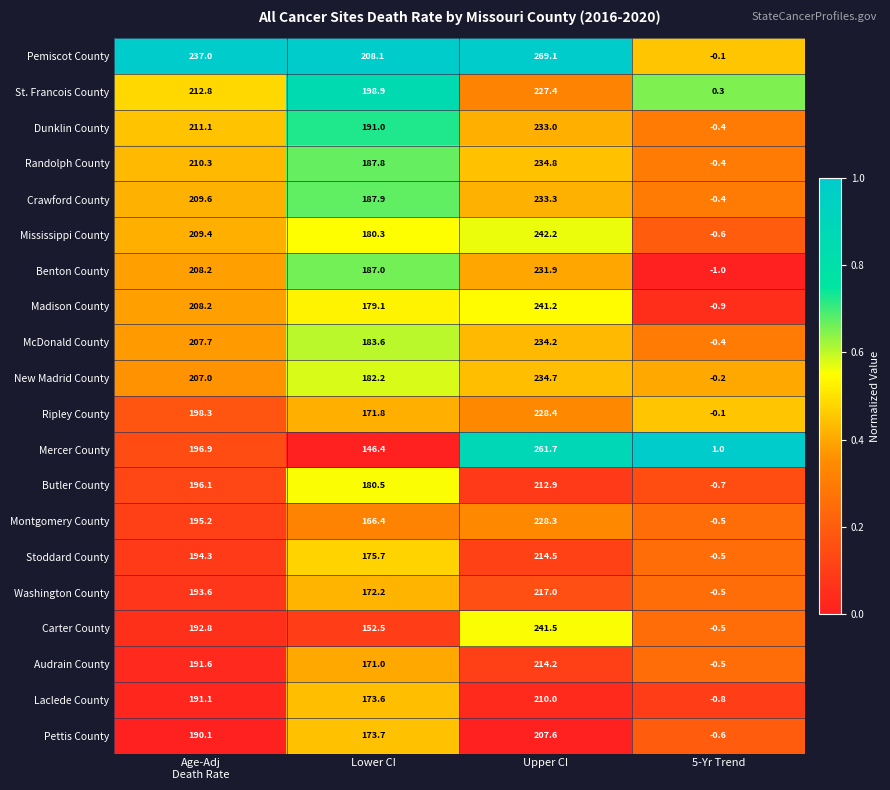

Is the value of New Madrid County at 5-Yr Trend greater than the value of Washington County at Upper CI?

No